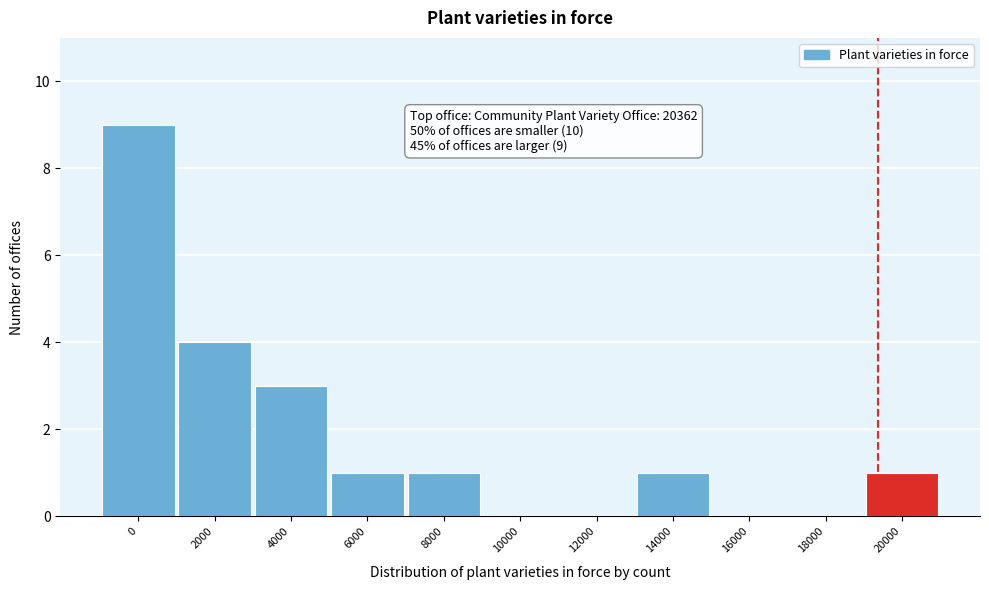

Reading left to right, list all the values displayed in this chart.

0=9	2000=4	4000=3	6000=1	8000=1	10000=0	12000=0	14000=1	16000=0	18000=0	20000=1